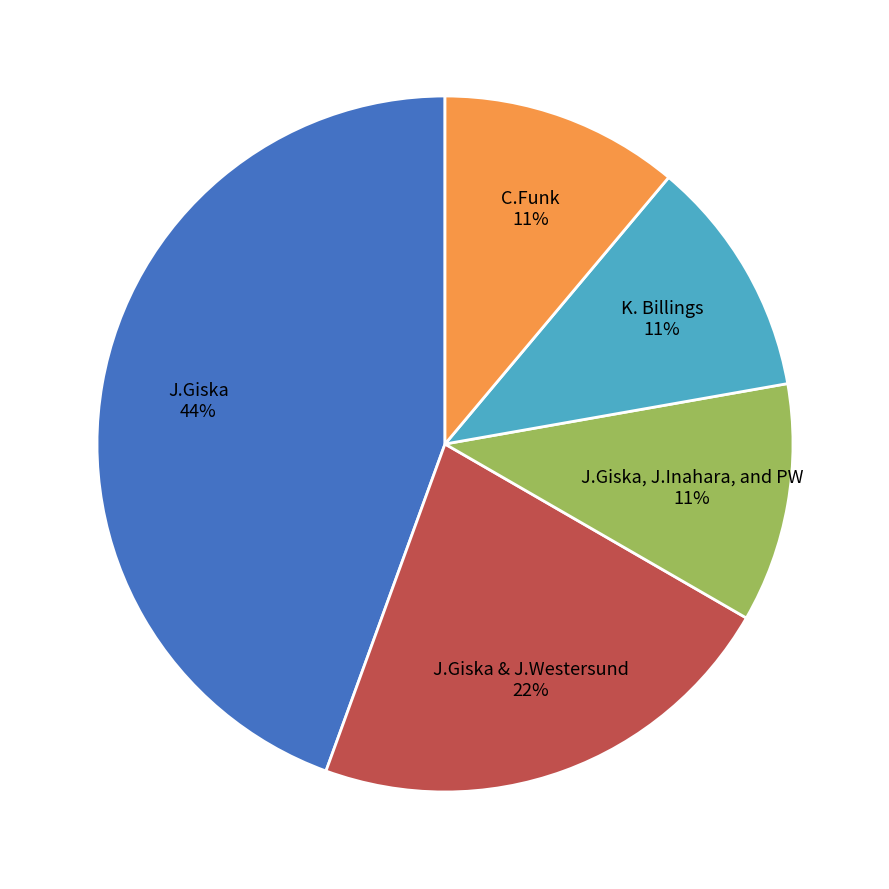

Count the number of slices in the pie.

5